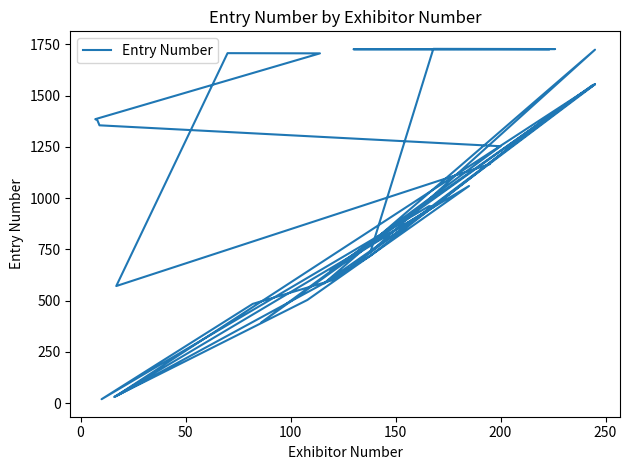

How many points are lower than both their immediate neighbors (excluding endpoints)?

7